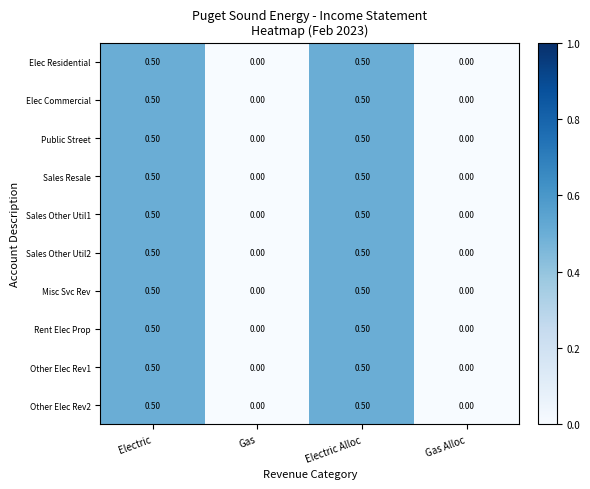

What is the sum of all Sales Resale values?

1.0